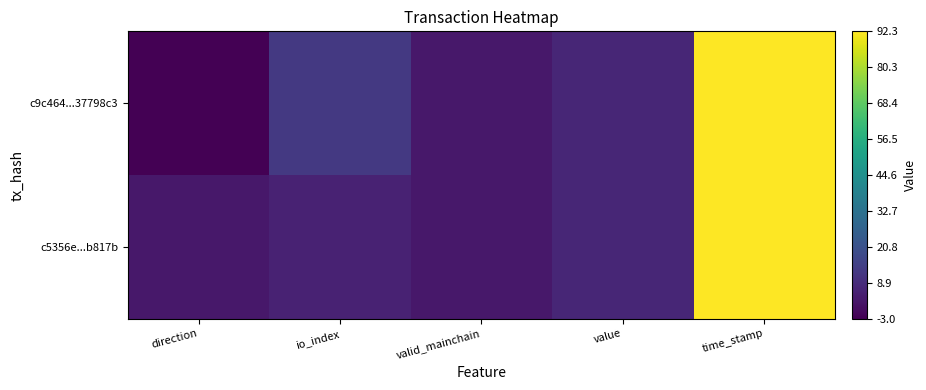

At how many categories does at least one series exceed 52?

1